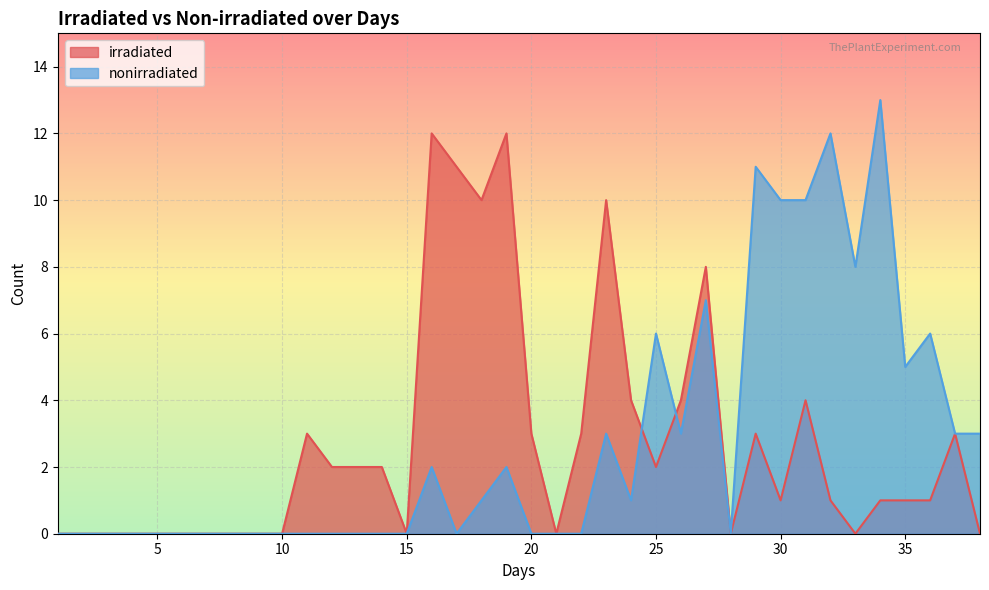

Reading right to left, what are all the values shown in this chart?

irradiated: 38=0	37=3	36=1	35=1	34=1	33=0	32=1	31=4	30=1	29=3	28=0	27=8	26=4	25=2	24=4	23=10	22=3	21=0	20=3	19=12	18=10	17=11	16=12	15=0	14=2	13=2	12=2	11=3	10=0	9=0	8=0	7=0	6=0	5=0	4=0	3=0	2=0	1=0
nonirradiated: 38=3	37=3	36=6	35=5	34=13	33=8	32=12	31=10	30=10	29=11	28=0	27=7	26=3	25=6	24=1	23=3	22=0	21=0	20=0	19=2	18=1	17=0	16=2	15=0	14=0	13=0	12=0	11=0	10=0	9=0	8=0	7=0	6=0	5=0	4=0	3=0	2=0	1=0